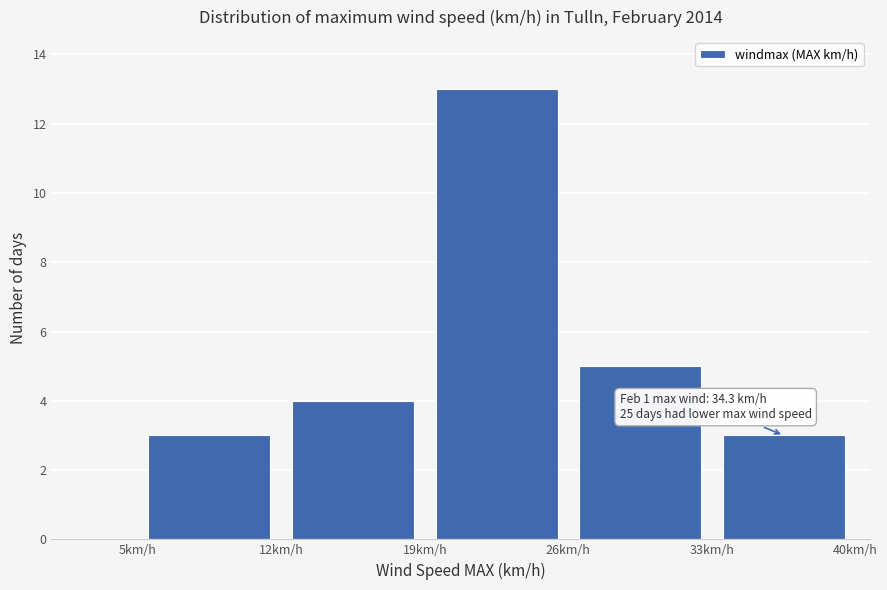

Over which range of the x-axis is the bar tallest?

19 to 26